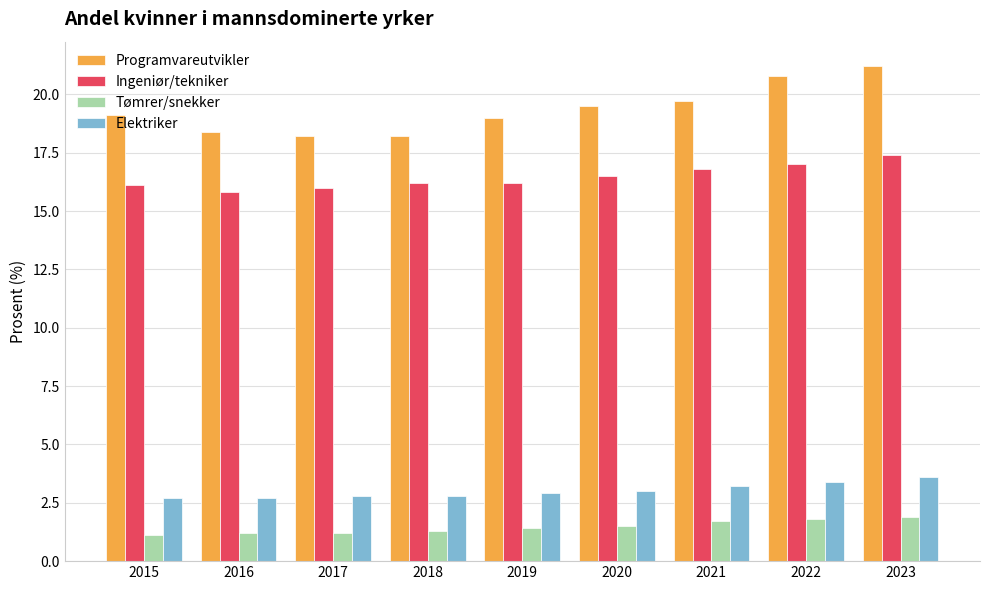

Which series has the widest spread of values?

Programvareutvikler